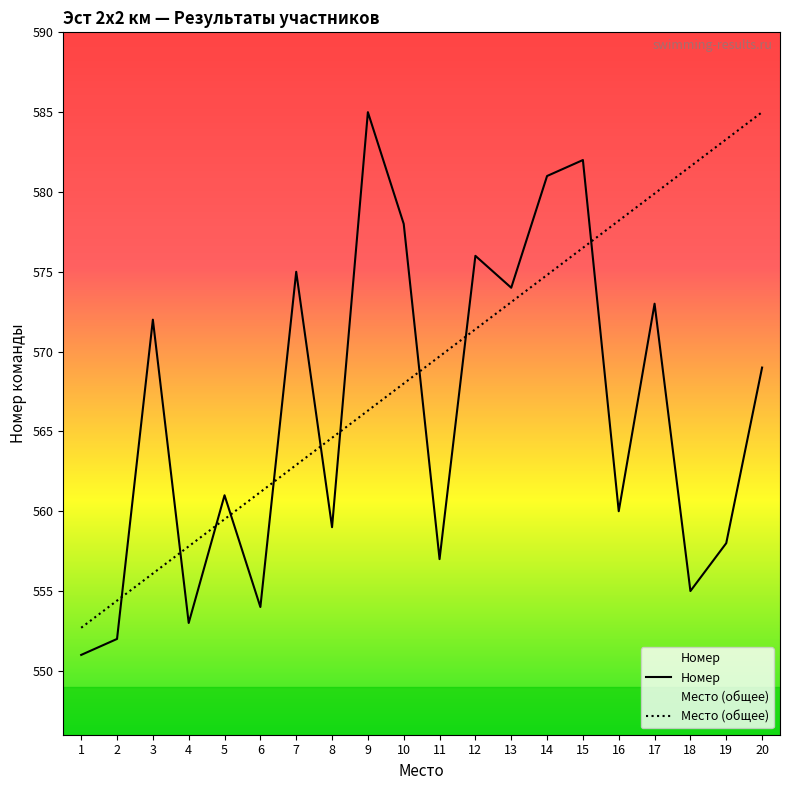

In Номер, how many points are higher than both neighbors (excluding endpoints)?

7